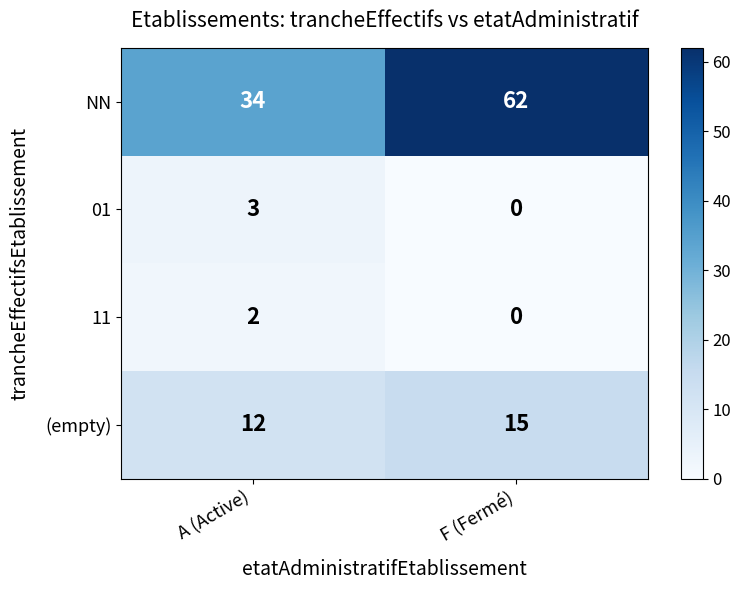

Reading left to right, extract all data points from this chart.

NN: 34	62
01: 3	0
11: 2	0
(empty): 12	15